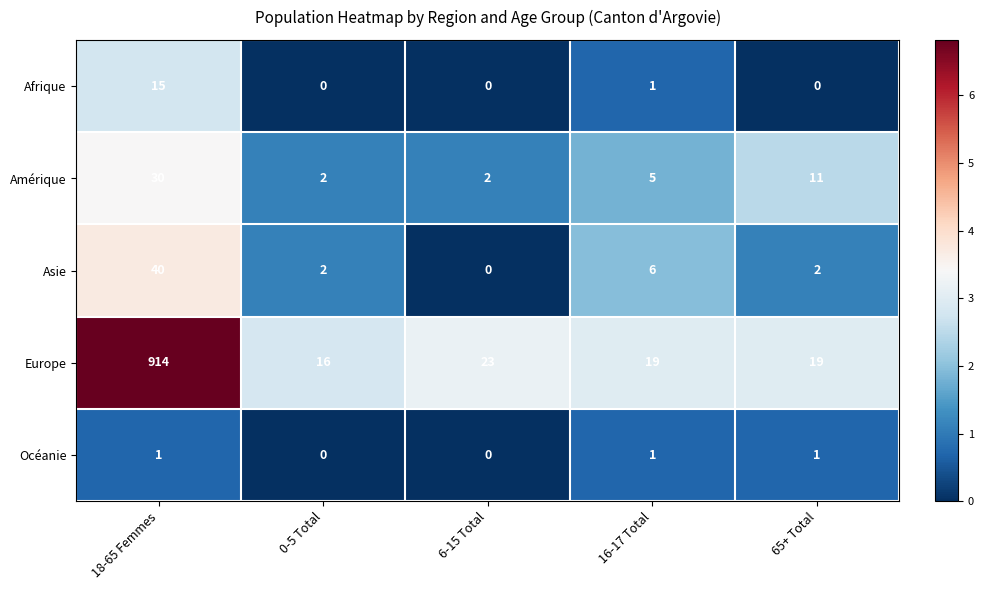

Reading right to left, extract all data points from this chart.

Afrique: 65+ Total=0	16-17 Total=1	6-15 Total=0	0-5 Total=0	18-65 Femmes=15
Amérique: 65+ Total=11	16-17 Total=5	6-15 Total=2	0-5 Total=2	18-65 Femmes=30
Asie: 65+ Total=2	16-17 Total=6	6-15 Total=0	0-5 Total=2	18-65 Femmes=40
Europe: 65+ Total=19	16-17 Total=19	6-15 Total=23	0-5 Total=16	18-65 Femmes=914
Océanie: 65+ Total=1	16-17 Total=1	6-15 Total=0	0-5 Total=0	18-65 Femmes=1